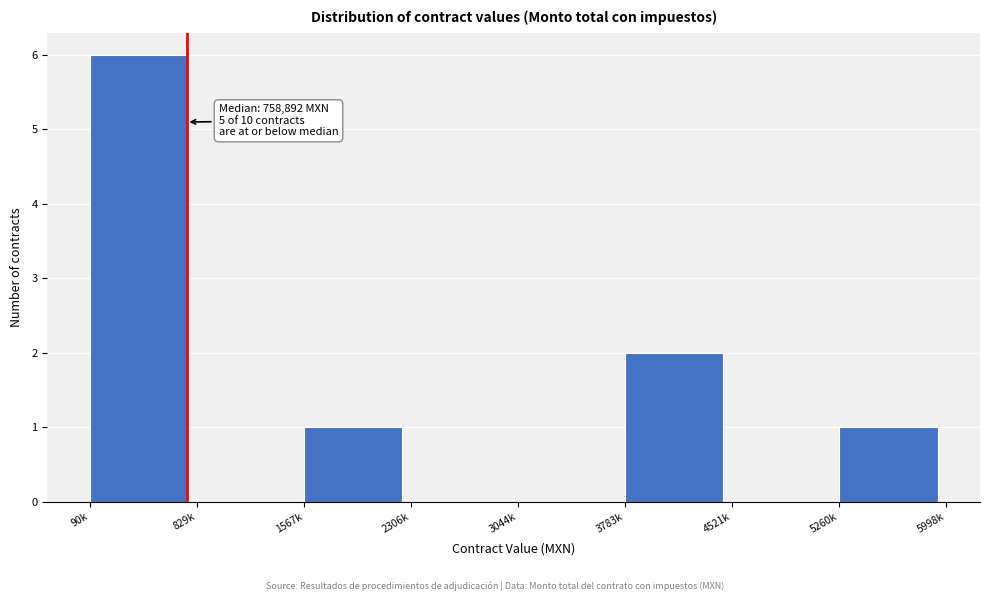

Reading right to left, transcribe all the data shown in this chart.

5260k=1	4521k=0	3783k=2	3044k=0	2306k=0	1567k=1	829k=0	90k=6